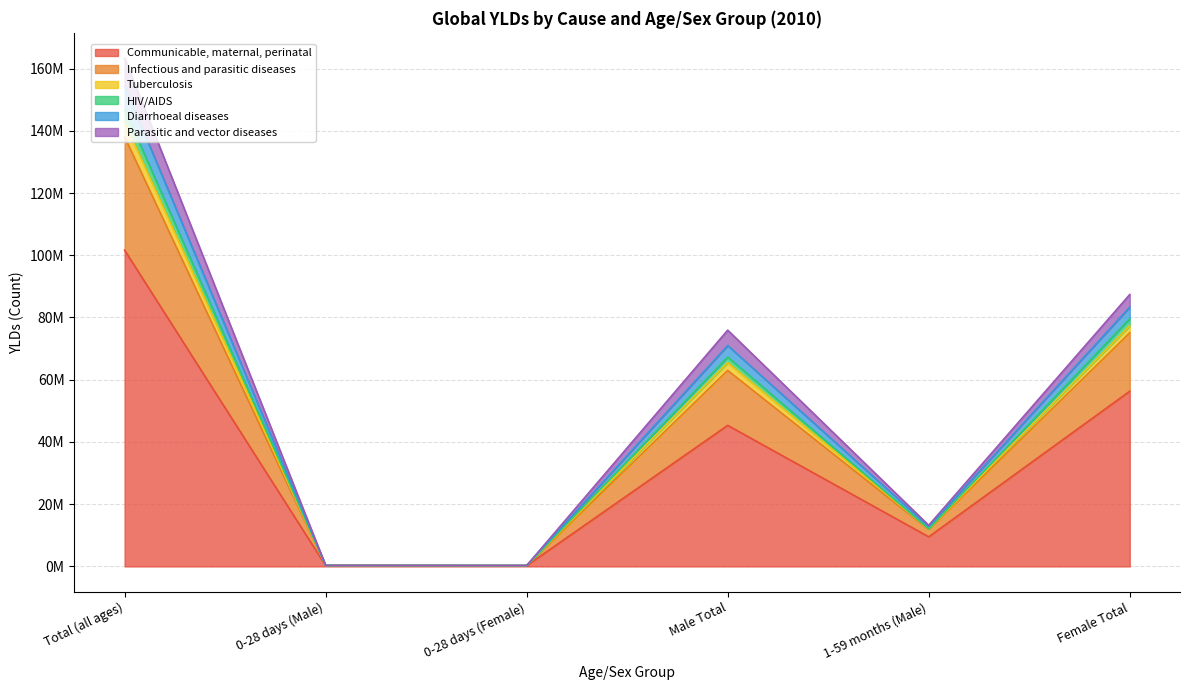

At which label does Parasitic and vector diseases first exceed 62979898?

Total (all ages)